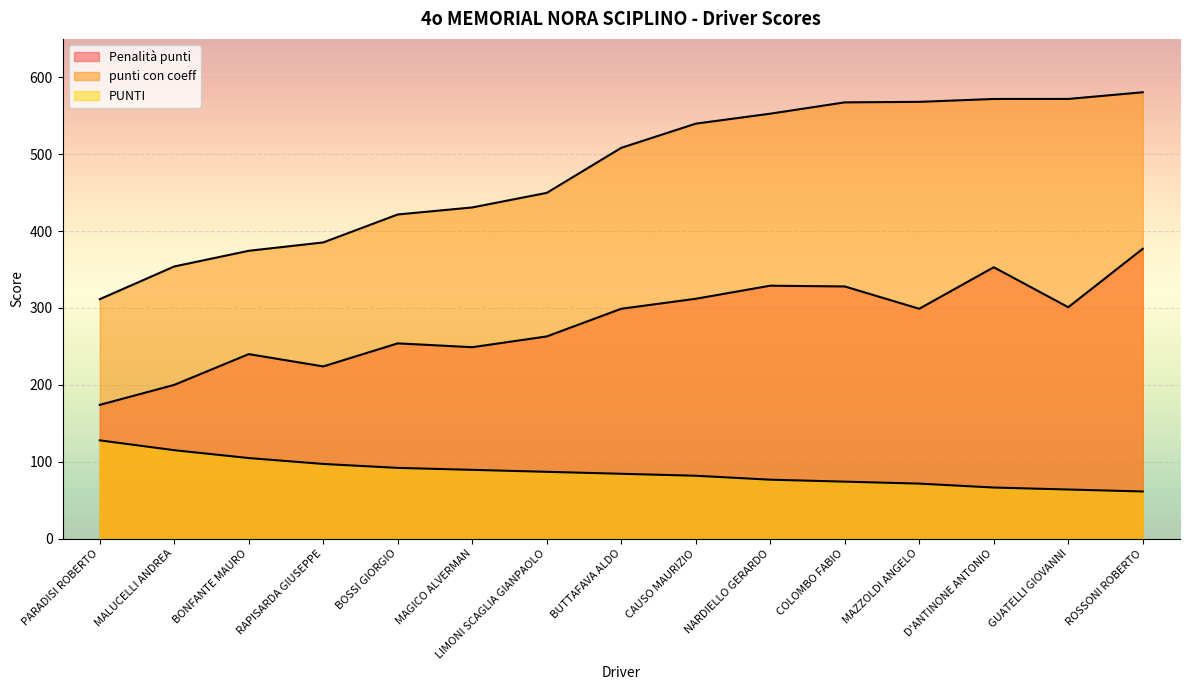

What is the difference between the maximum and second lowest values in the Penalità punti series?

177.0